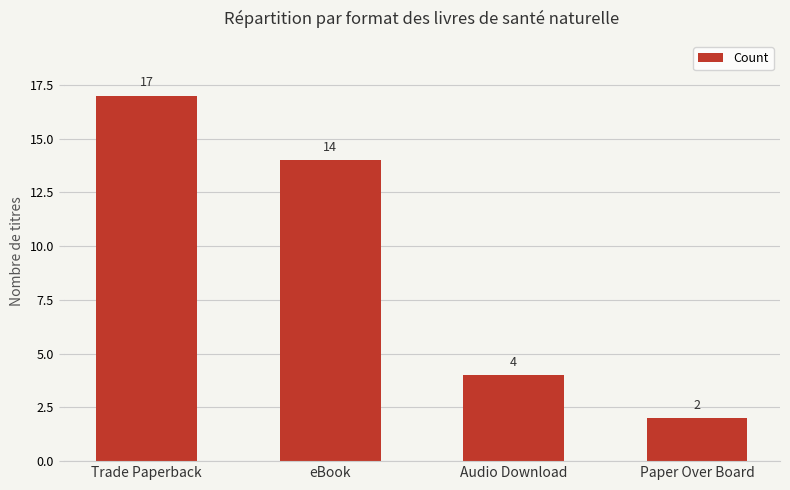

What is the value of the 2nd bar from the left?

14